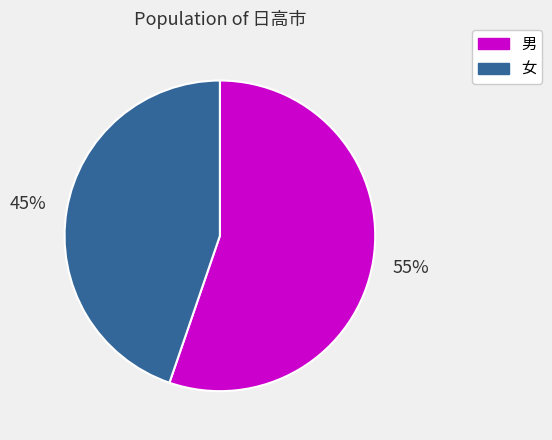

Which slice is the smallest?

女